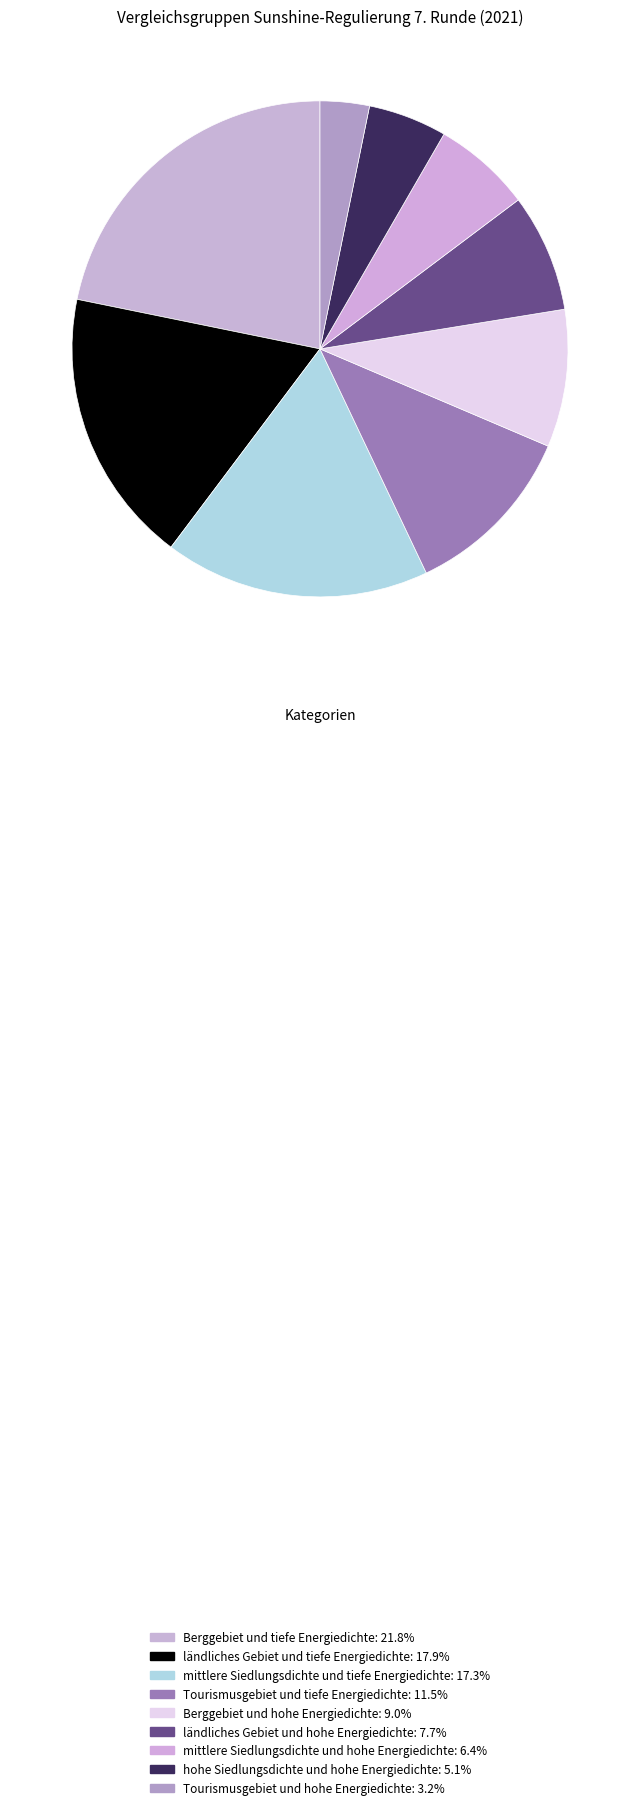

To the nearest percent, what is the average slice percentage?

11%